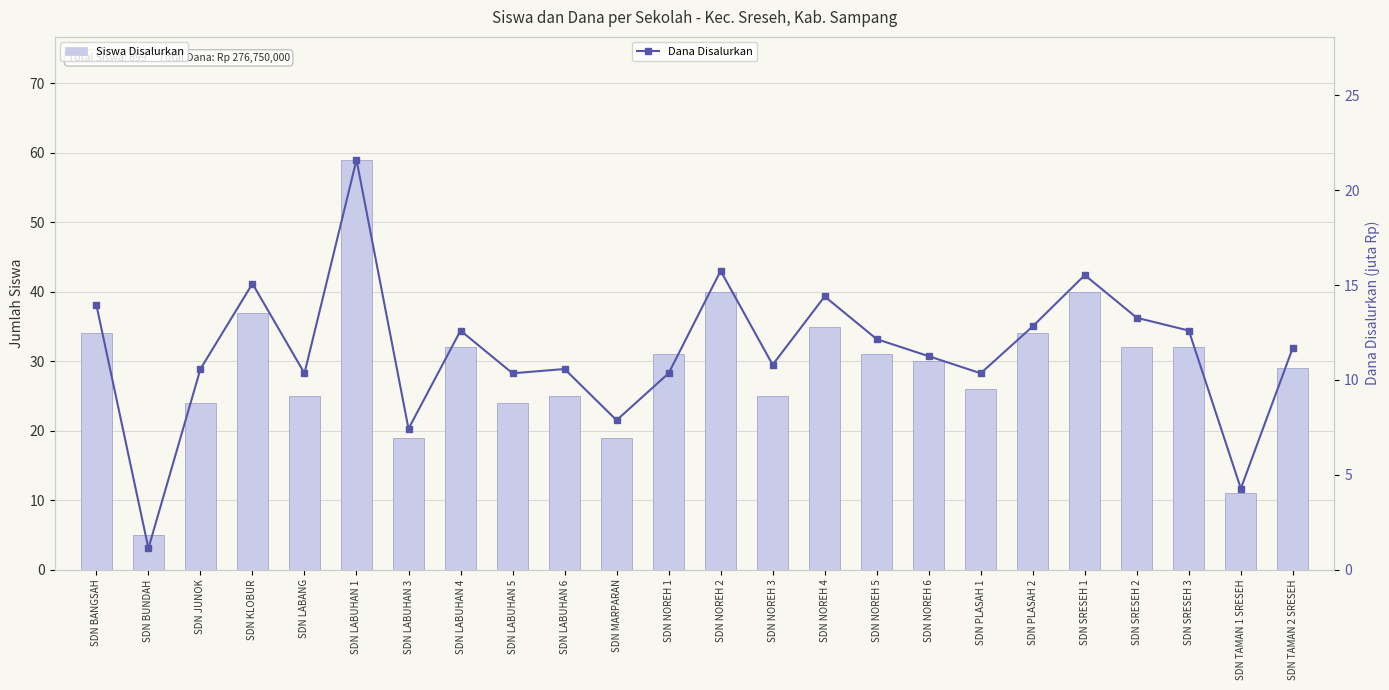

What is the difference between the second highest and minimum values in the Siswa Disalurkan series?

35.0